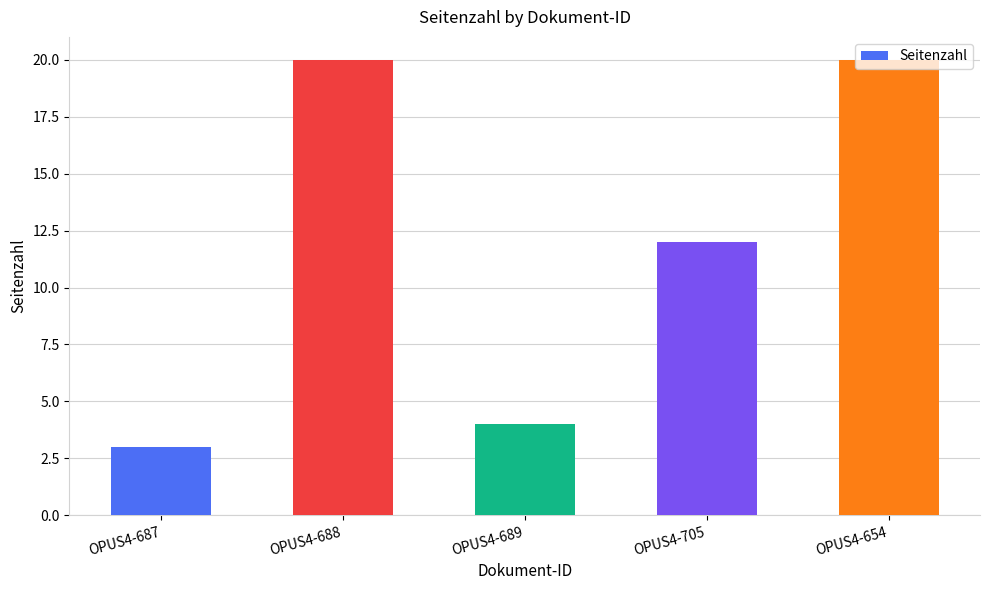

Count the number of data series in this chart.

1